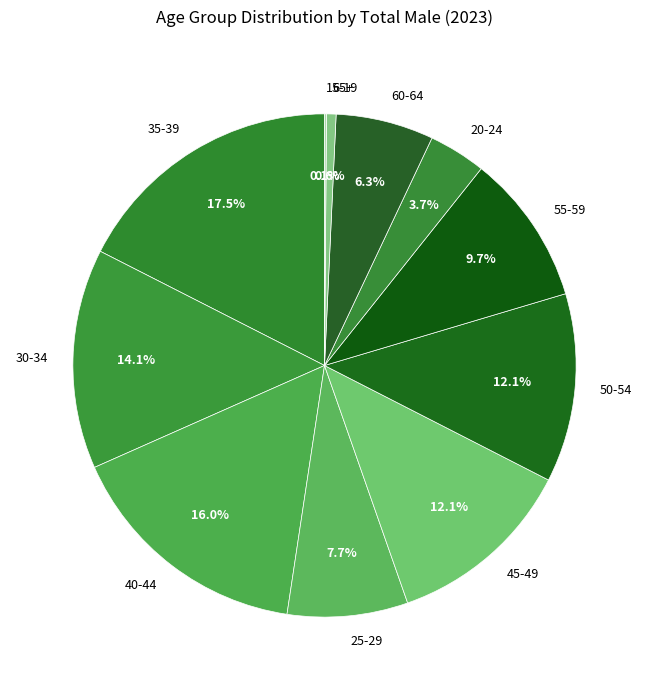

To the nearest percent, what portion does 30-34 represent?

14%